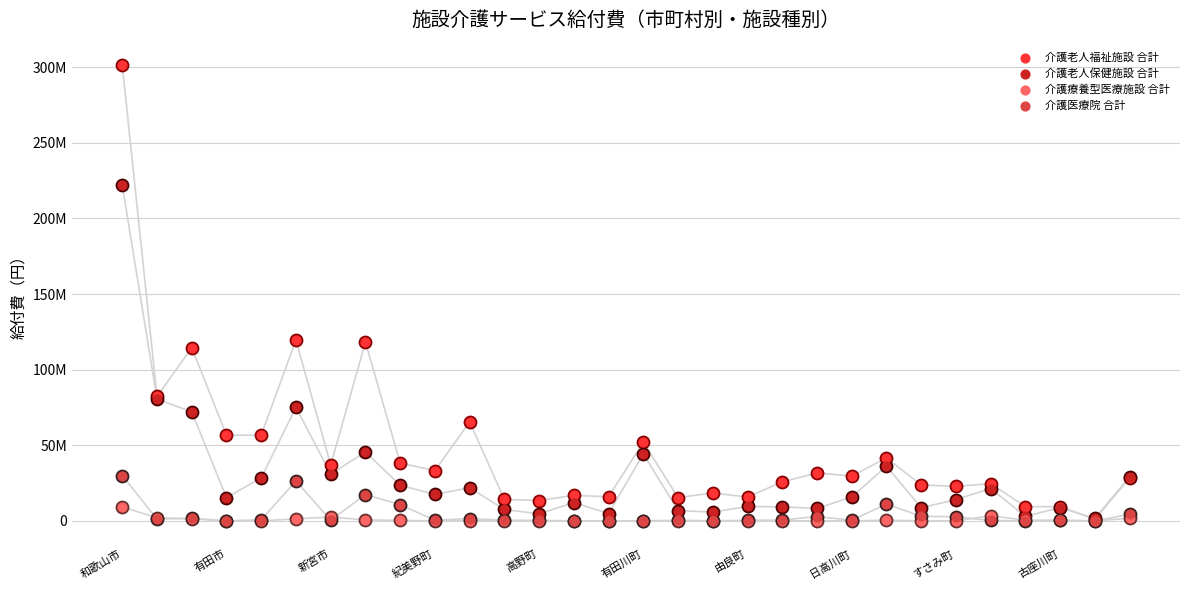

Which series has the largest total across all categories?

介護老人福祉施設 合計